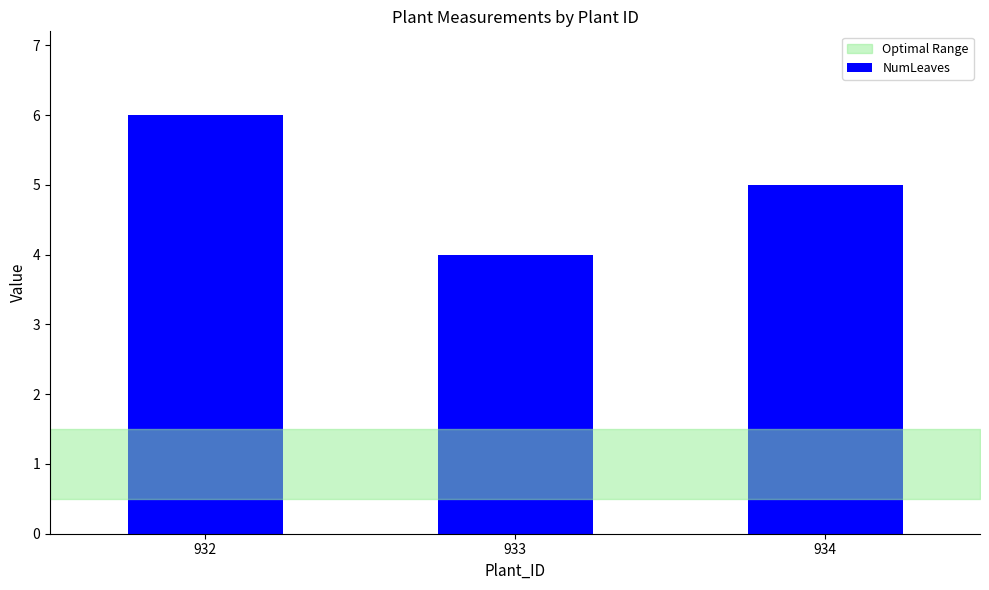

What is the difference between the second highest and minimum values?

1